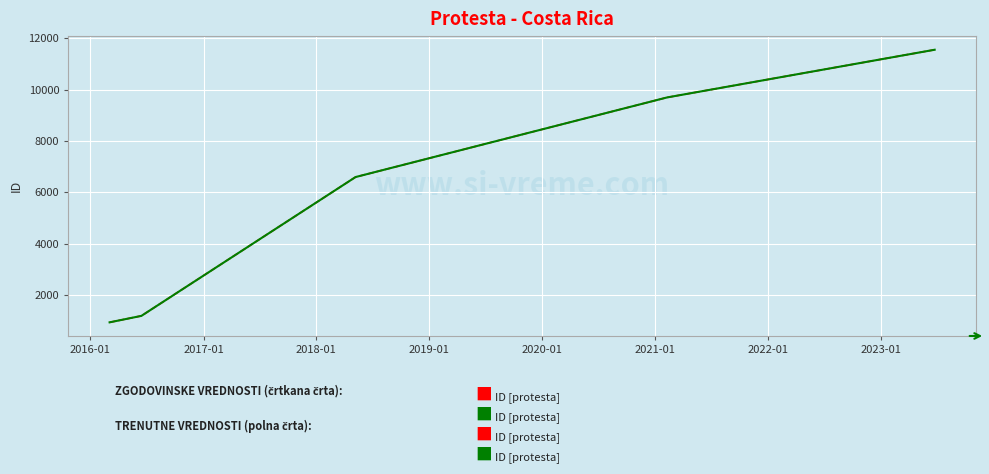

Does the chart have visible grid lines?

Yes